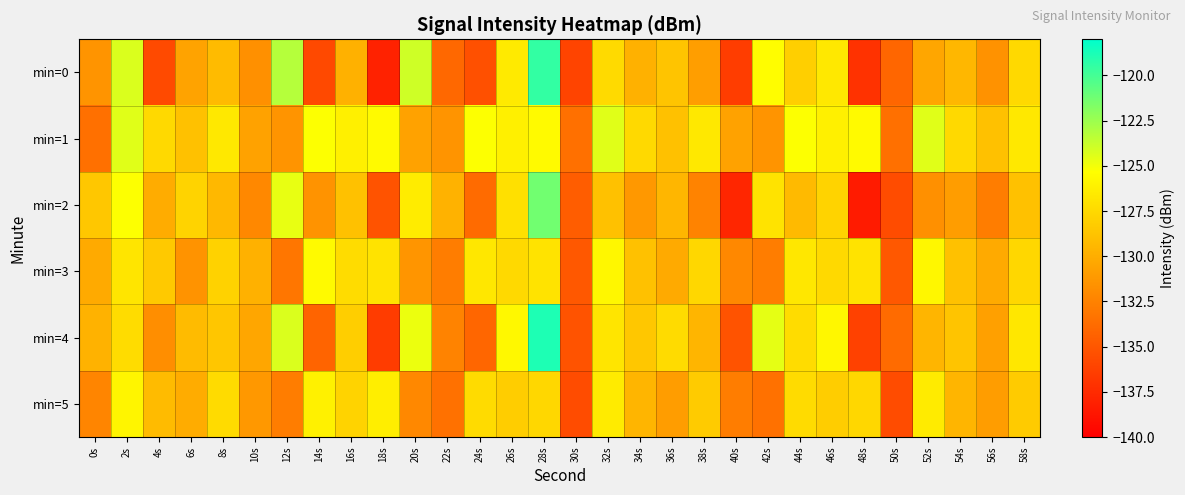

Which series has the largest range (max minus min)?

min=0